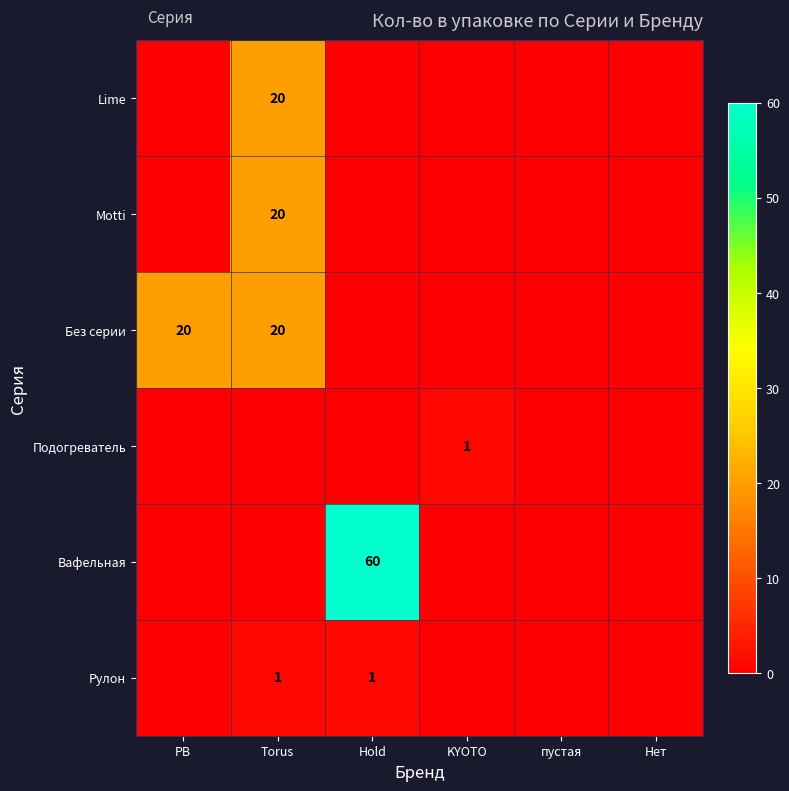

Is it true that Lime equals 10 at Torus?

False